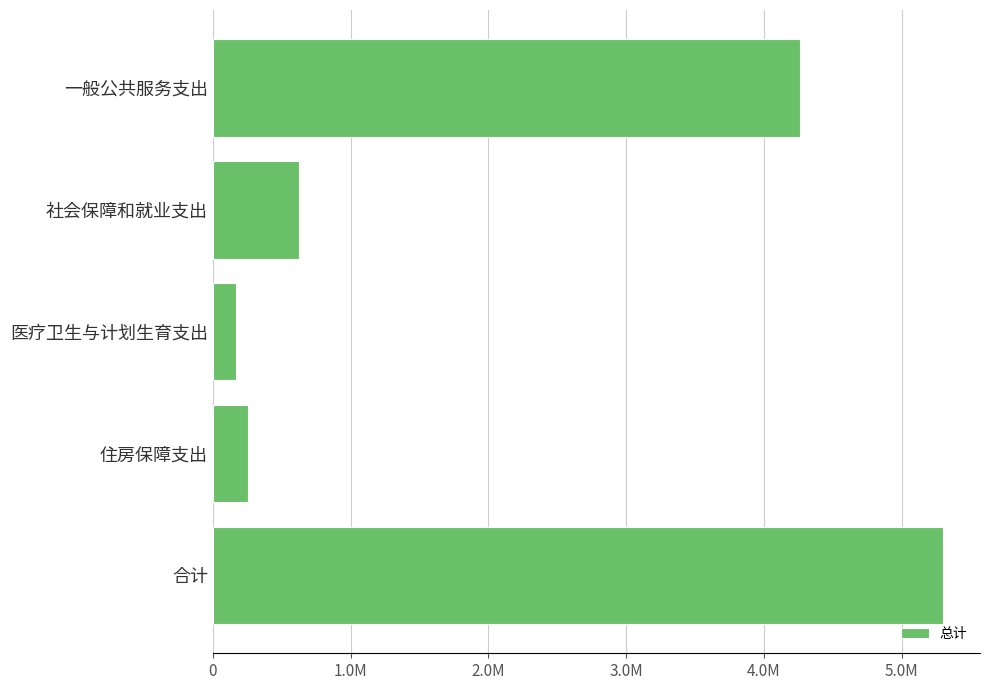

Does the chart contain any negative values?

No